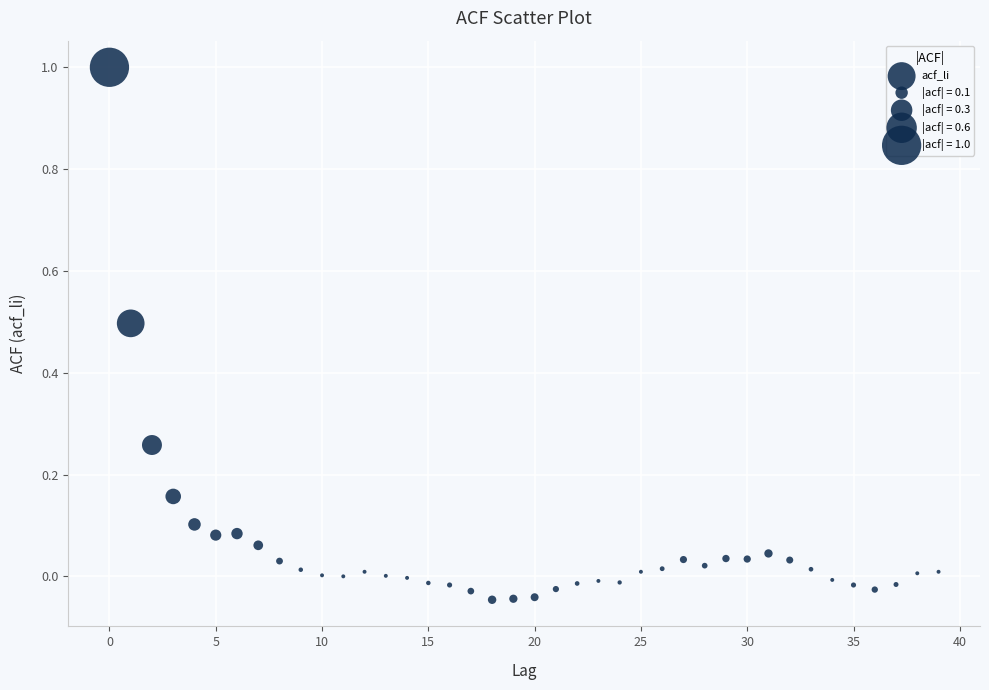

What is the range of Y values (max minus min)?

1.0